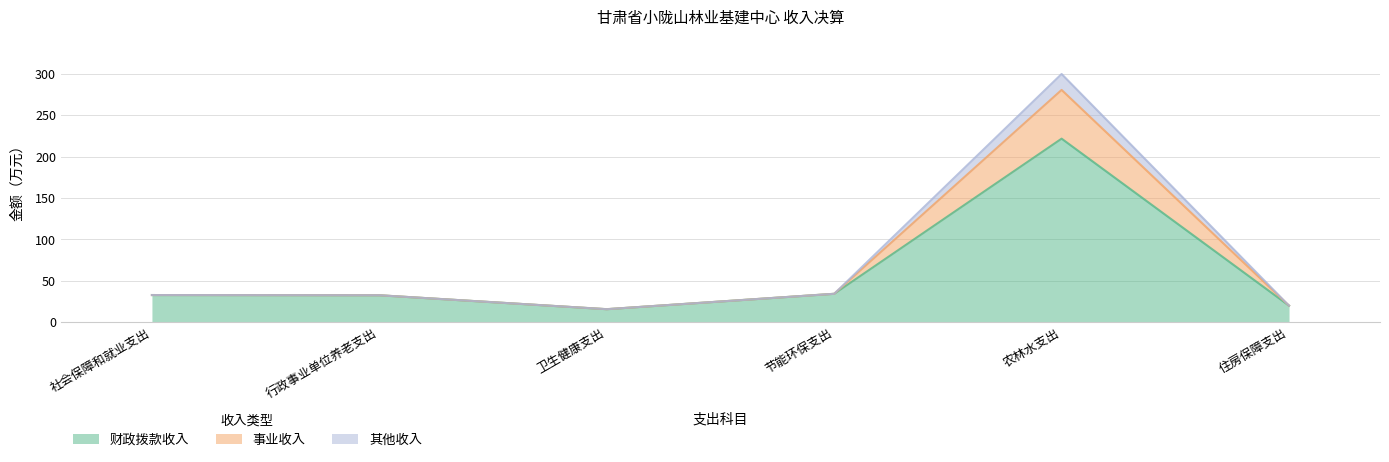

What is the value of the 事业收入 point at the 1st from the left?

32.9